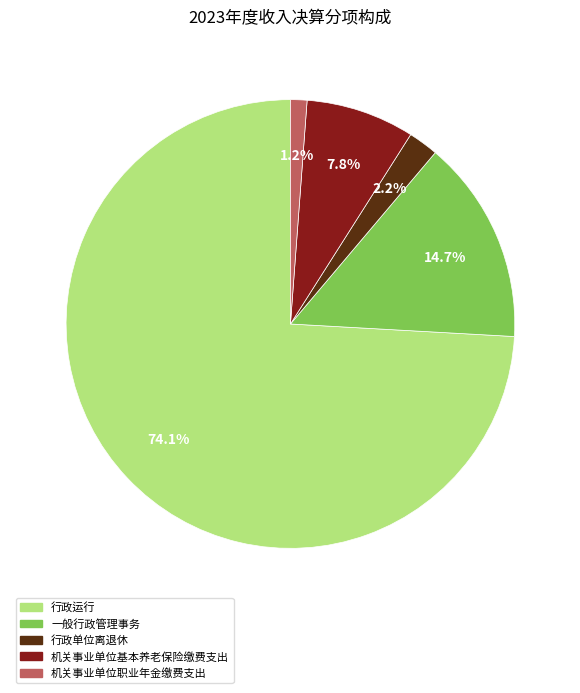

True or false: 机关事业单位基本养老保险缴费支出 accounts for 8% of the total.

True